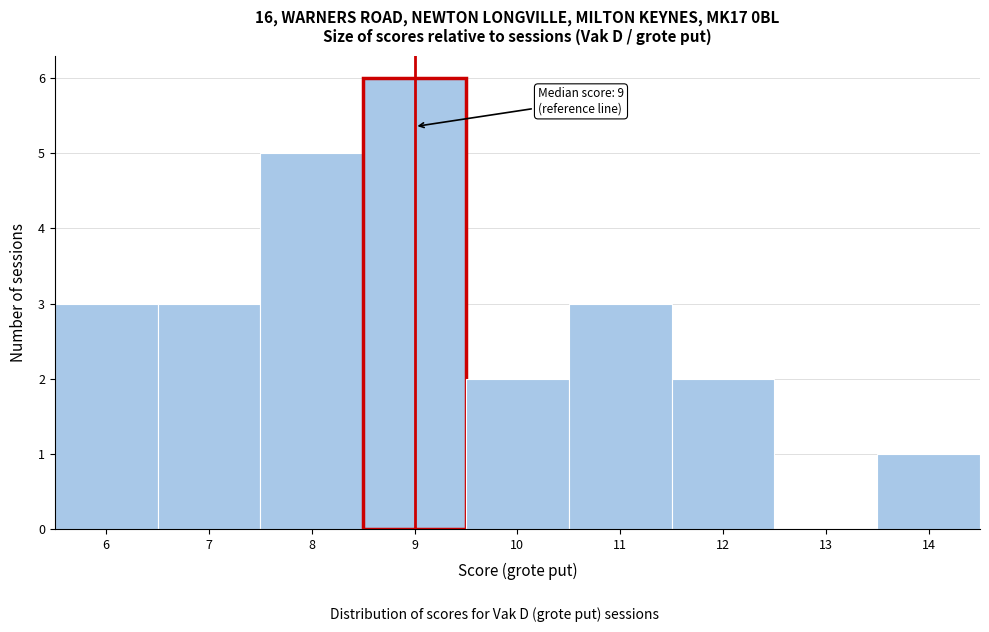

Over which range of the x-axis is the bar tallest?

8.5 to 9.5